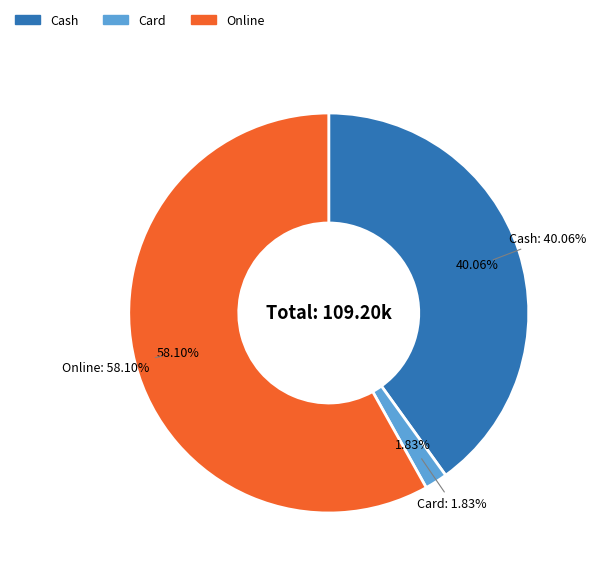

To the nearest percent, what is the combined percentage of Card and Online?

60%